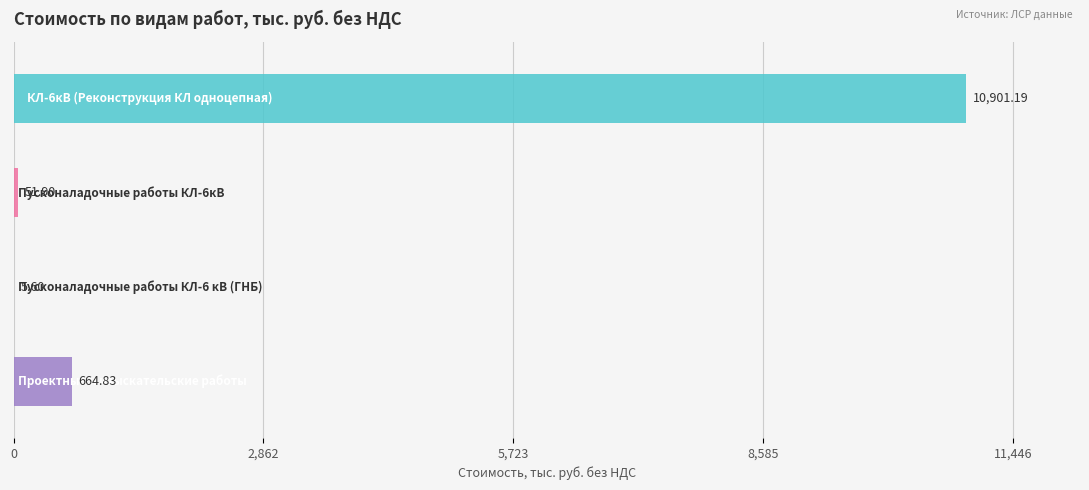

The Строительные работы series shows -3271.3 at Пусконаладочные работы КЛ-6 кВ (ГНБ). True or false?

False